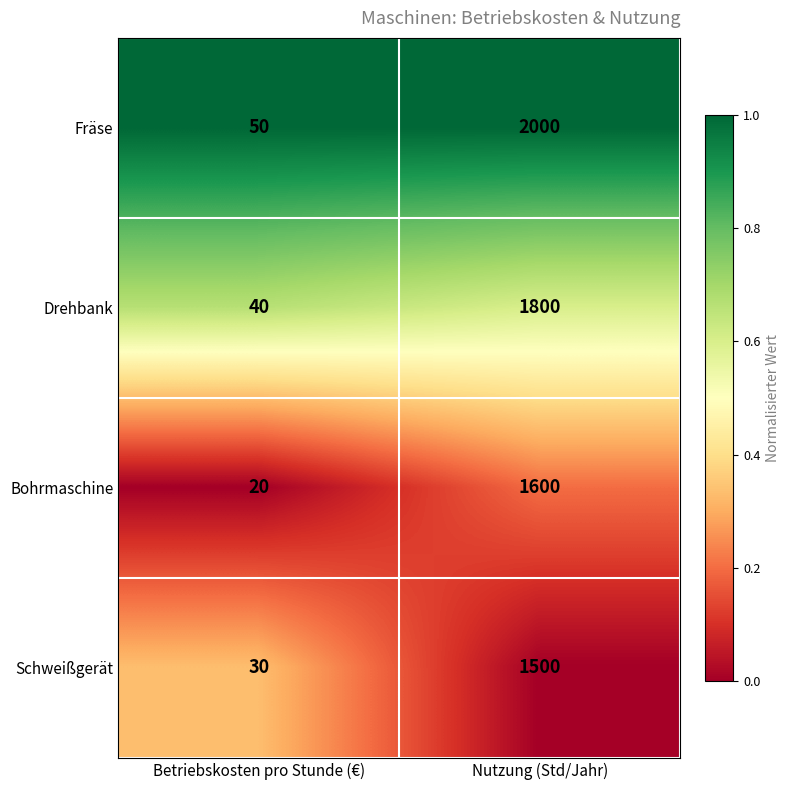

What is the difference between the maximum and minimum values in the Drehbank series?

1760